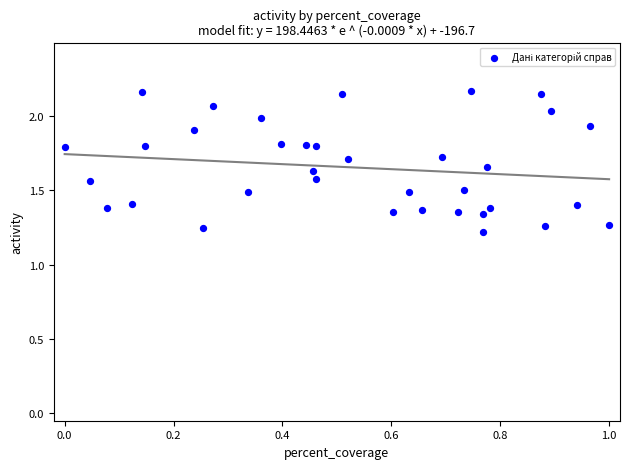

What is the range of Y values (max minus min)?

0.9